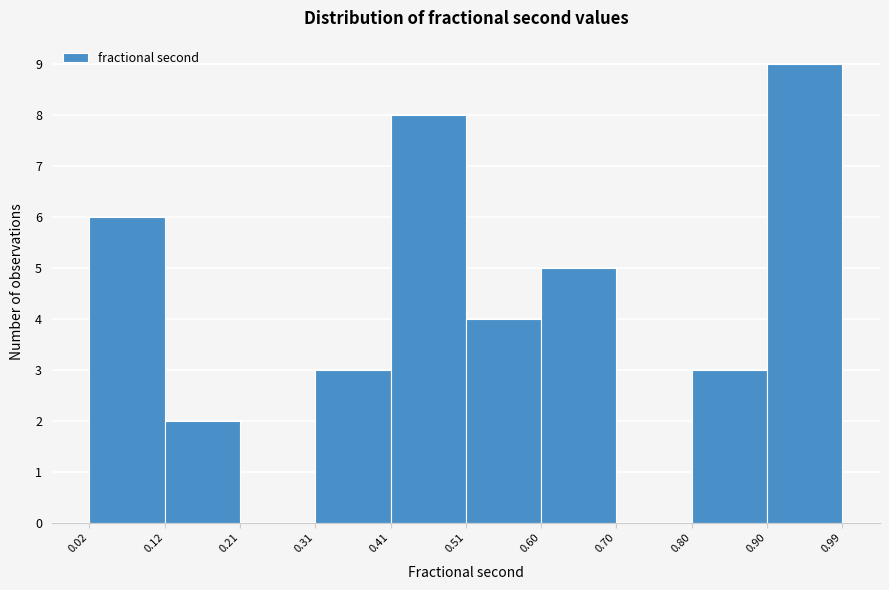

Reading left to right, list every bar in this chart as the range it spans on the x-axis followed by its height. The values are not printed on the chart, so give them approximately, as read against the axis.

0.02 to 0.12: 6
0.12 to 0.21: 2
0.21 to 0.31: 0
0.31 to 0.41: 3
0.41 to 0.51: 8
0.51 to 0.60: 4
0.60 to 0.70: 5
0.70 to 0.80: 0
0.80 to 0.90: 3
0.90 to 0.99: 9